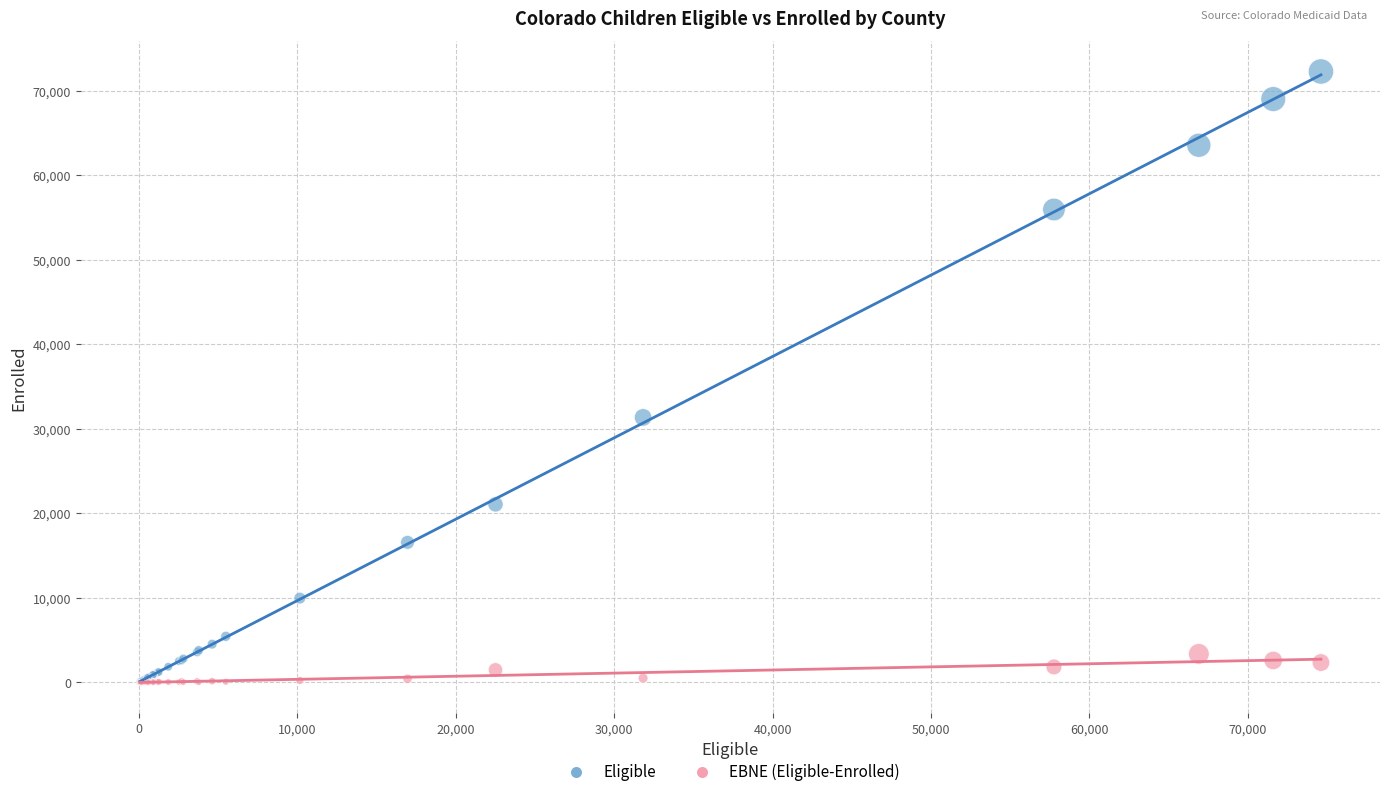

Which series reaches the maximum Y coordinate?

Eligible